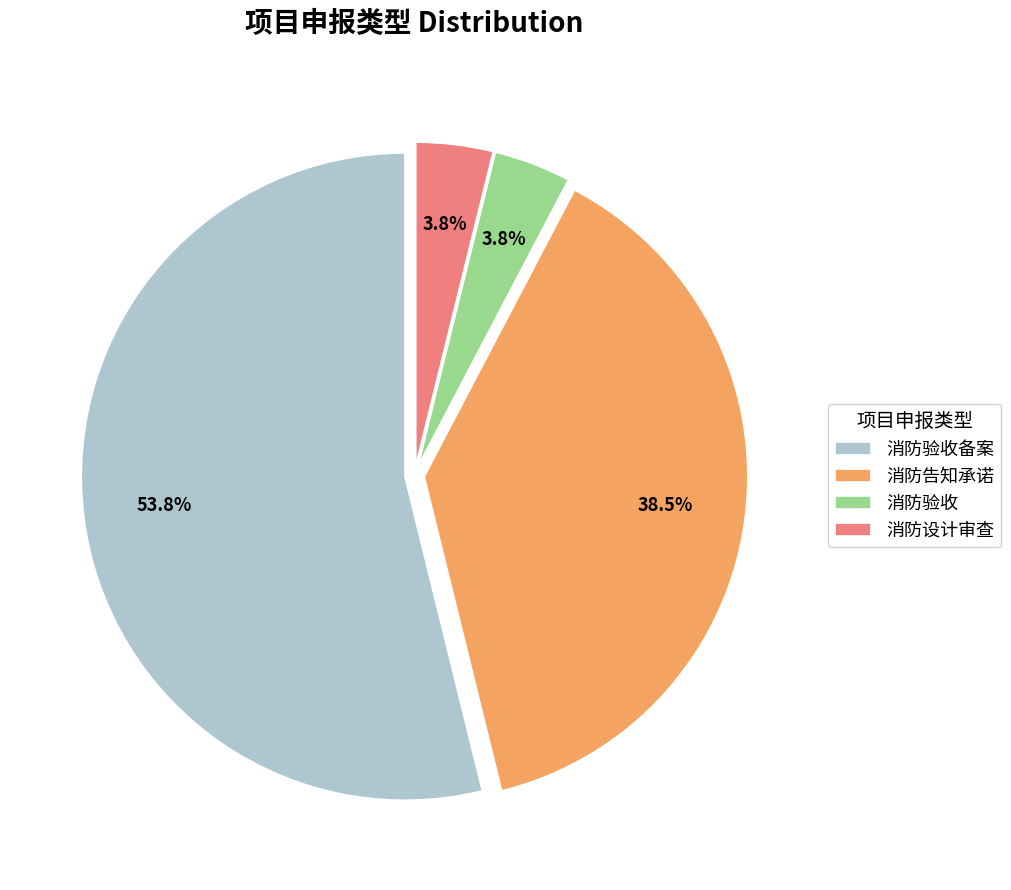

Is there a majority slice in this chart?

Yes